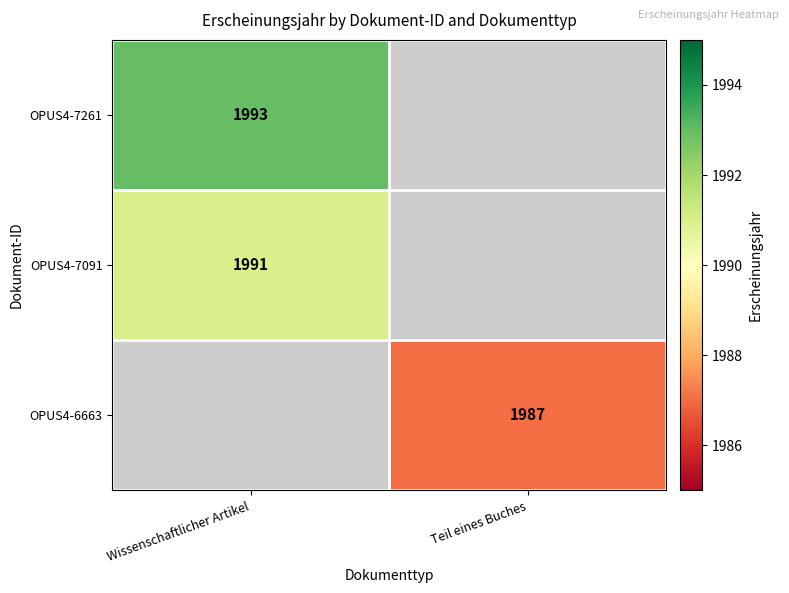

The OPUS4-6663 series shows 1987 at Teil eines Buches. True or false?

True